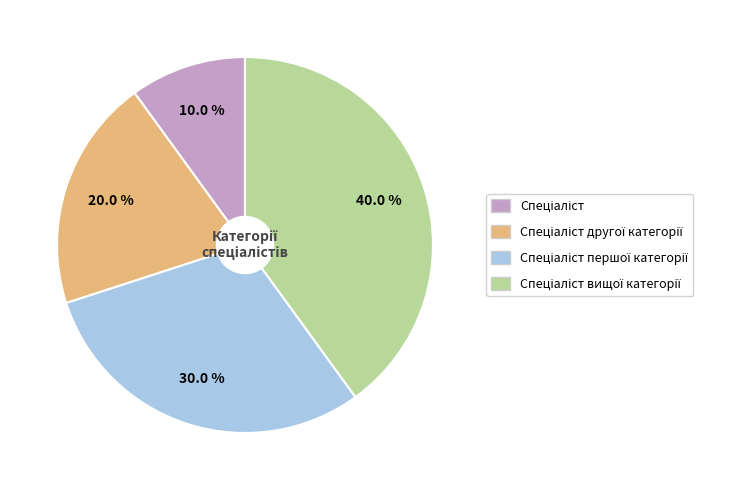

Is there any slice that represents more than half of the pie?

No